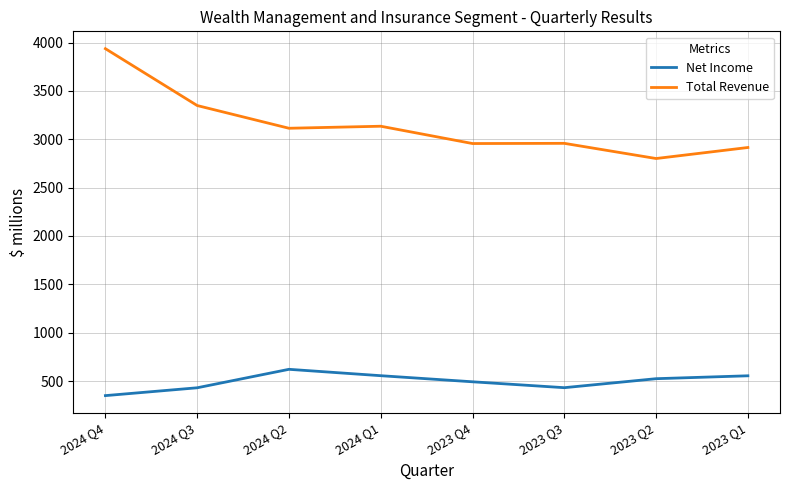

What is the difference between the Net Income values at 2024 Q4 and 2023 Q2?

175